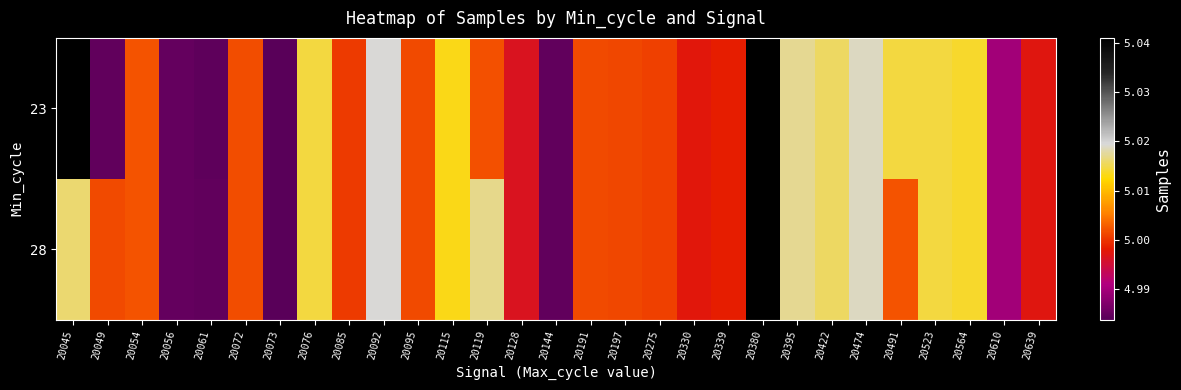

Between 20197 and 20054, which is larger?

20054